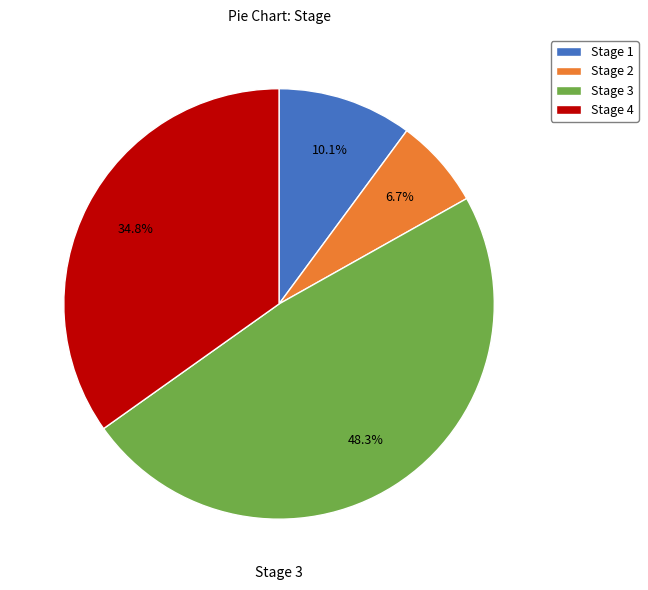

To the nearest percent, what portion does Stage 3 represent?

48%